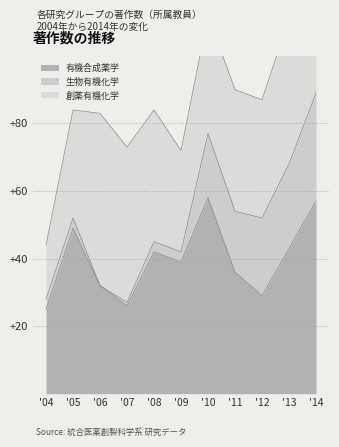

Reading left to right, what are all the values shown in this chart?

有機合成薬学: 25	49	32	26	42	39	58	36	29	43	57
生物有機化学: 3	3	0	1	3	3	19	18	23	25	32
創薬有機化学: 16	32	51	46	39	30	35	36	35	43	35